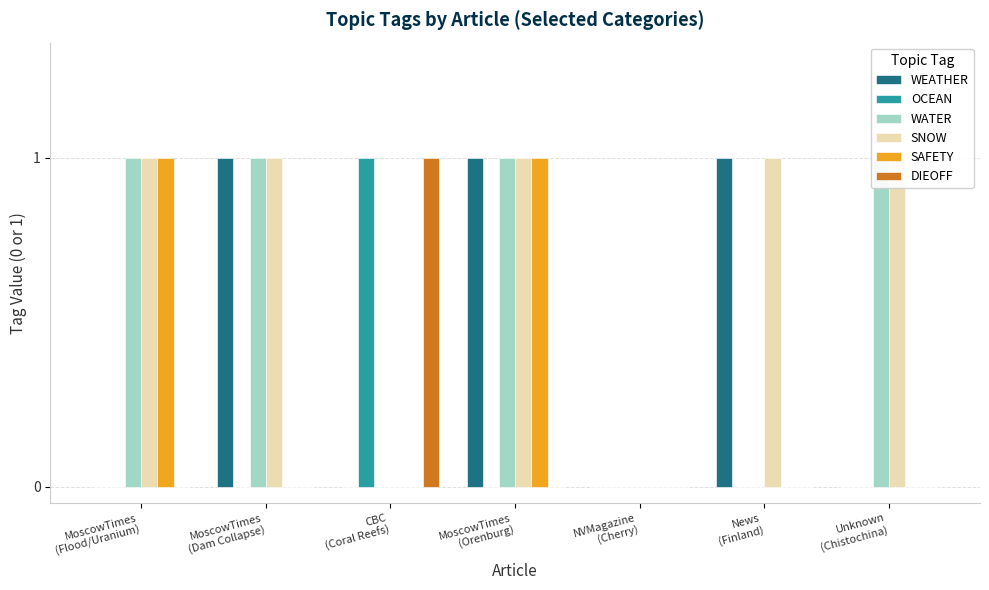

At which label is WATER closest to 0?

CBC
(Coral Reefs)